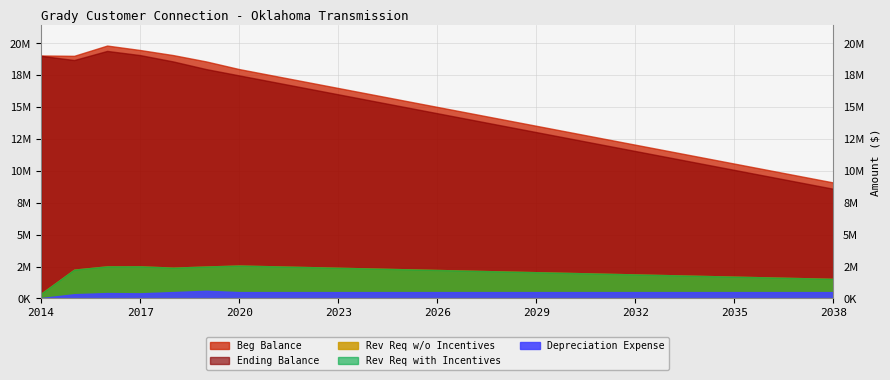

At which label does Rev Req with Incentives first exceed 2170773?

2015